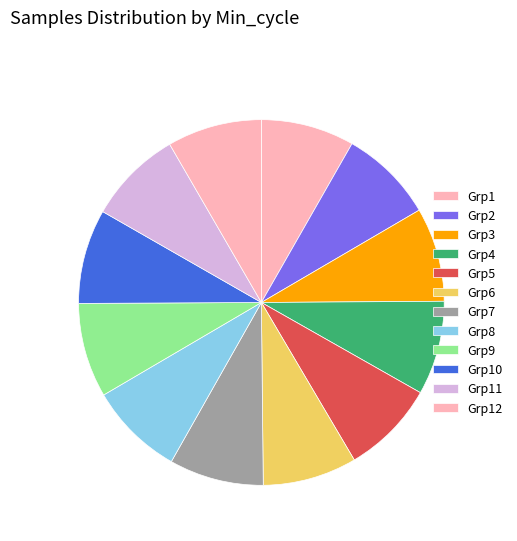

Is there a majority slice in this chart?

No